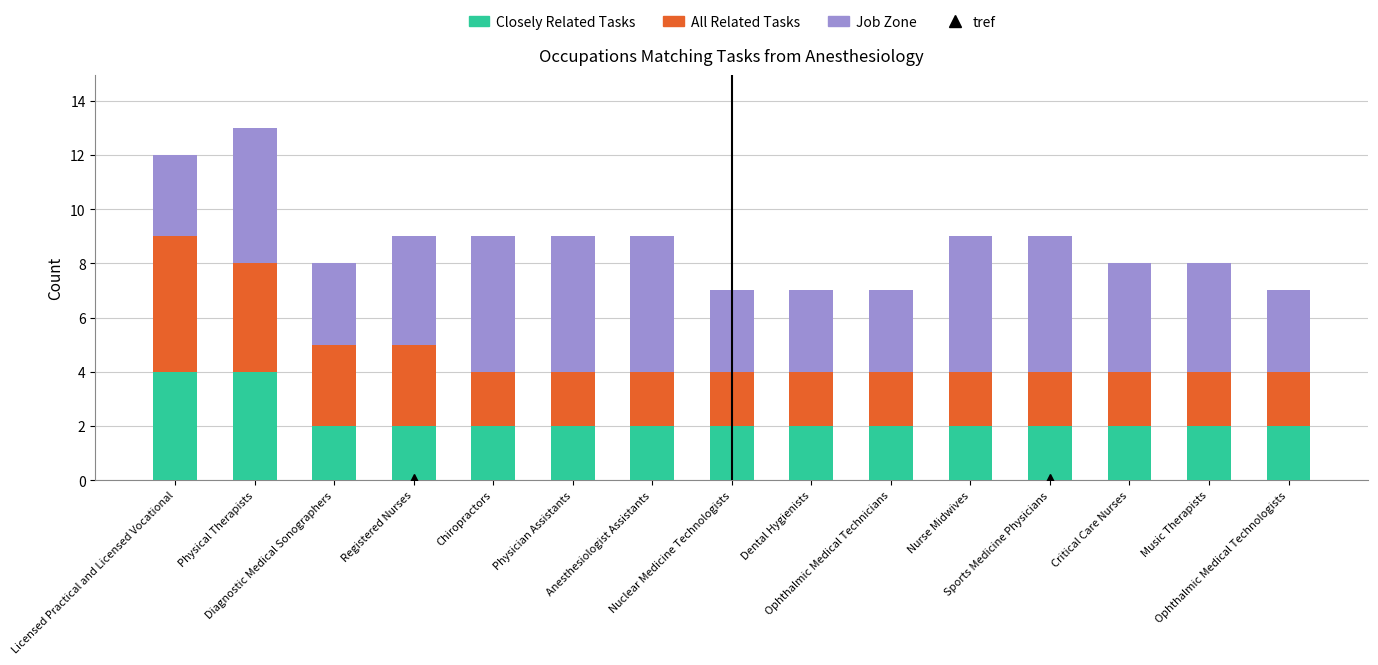

What is the sum of all Closely Related Tasks values?

34